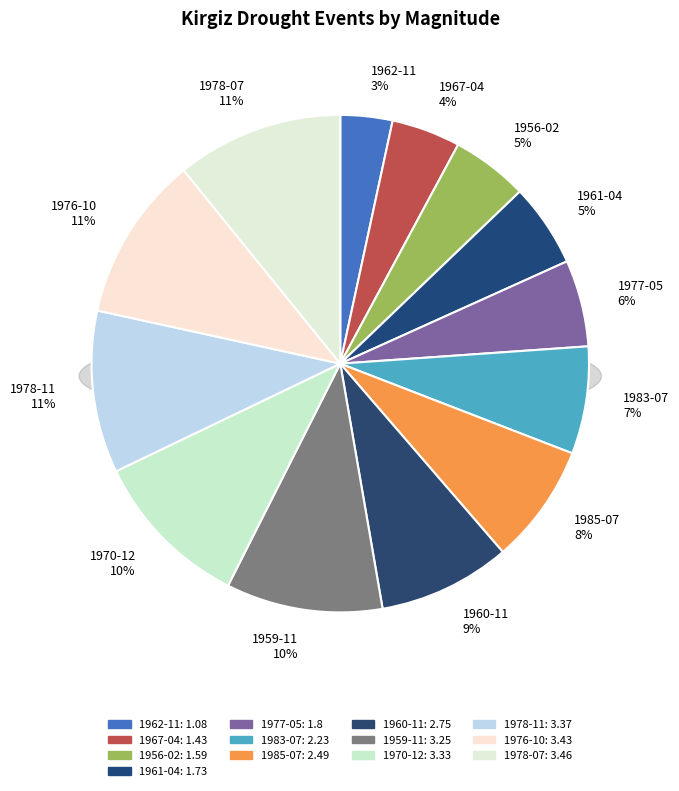

To the nearest percent, what portion does 1960-11 represent?

9%